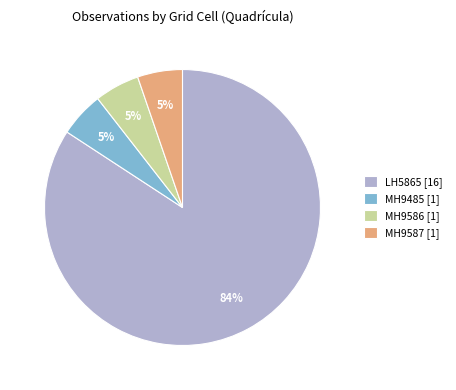

Combined, do MH9586 and LH5865 account for over 50%?

Yes